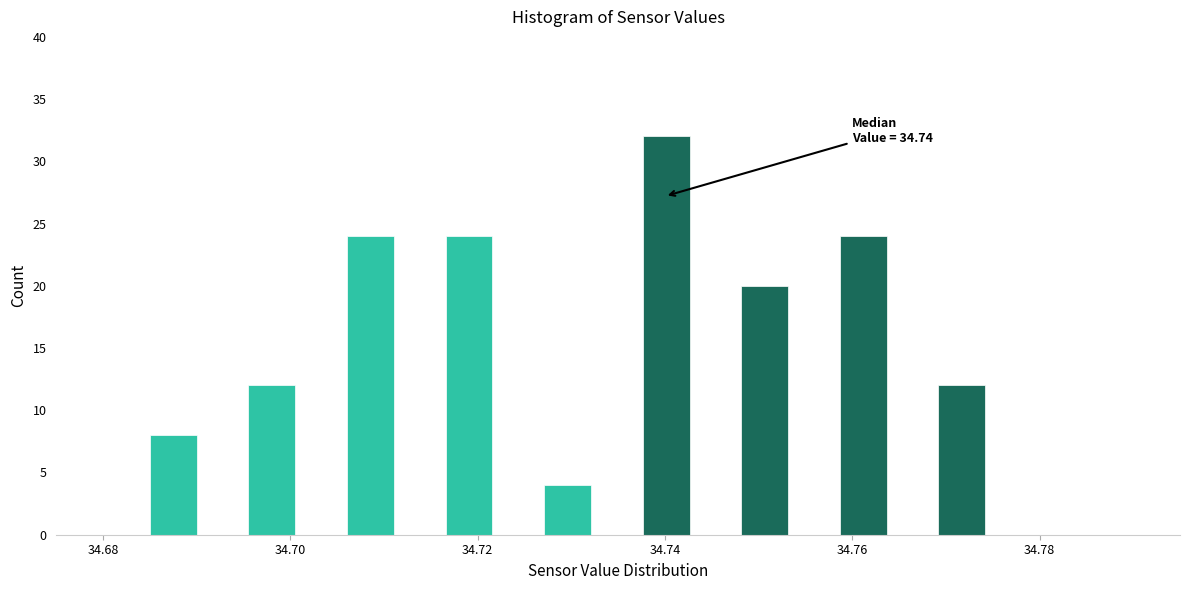

Around what value on the x-axis is the tallest bar? Give the approximate position of its centre, as read against the axis.

34.740